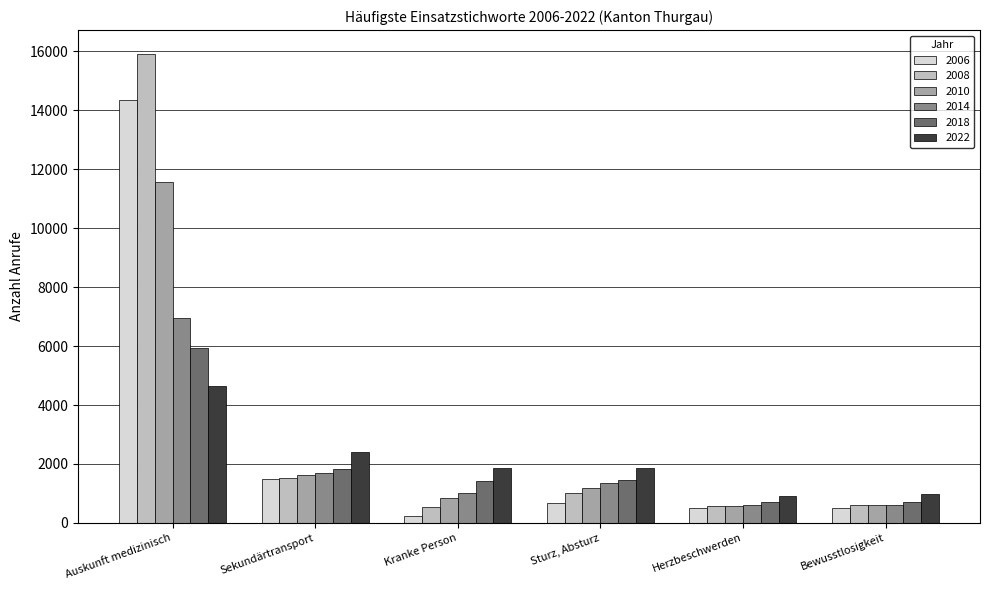

Which series has the largest total across all categories?

2008